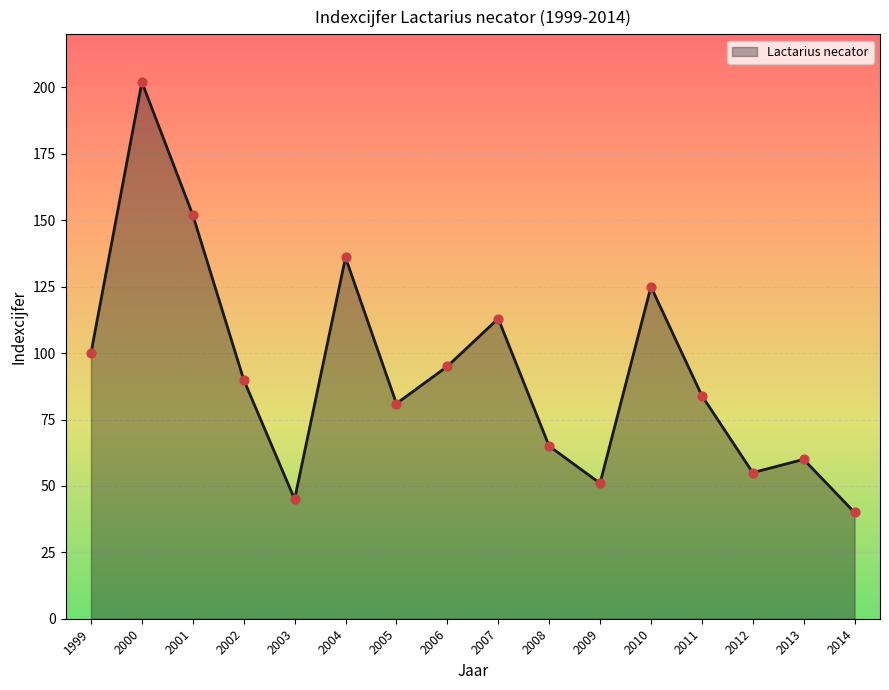

What is the ratio of the value at 2011 to the value at 2008?

1.3